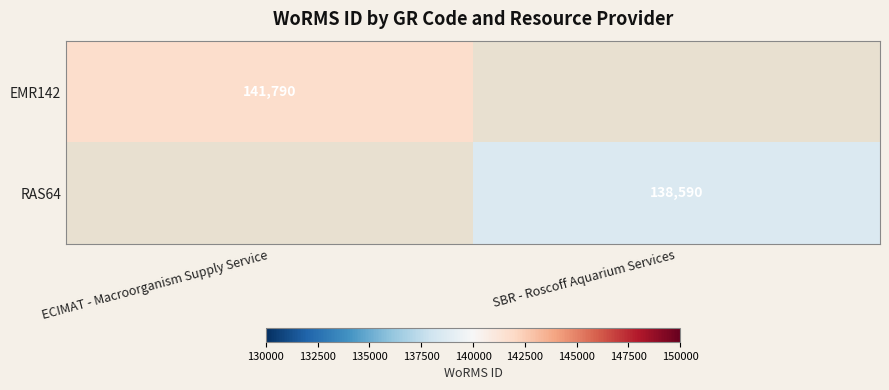

At how many categories does at least one series exceed 4152?

2